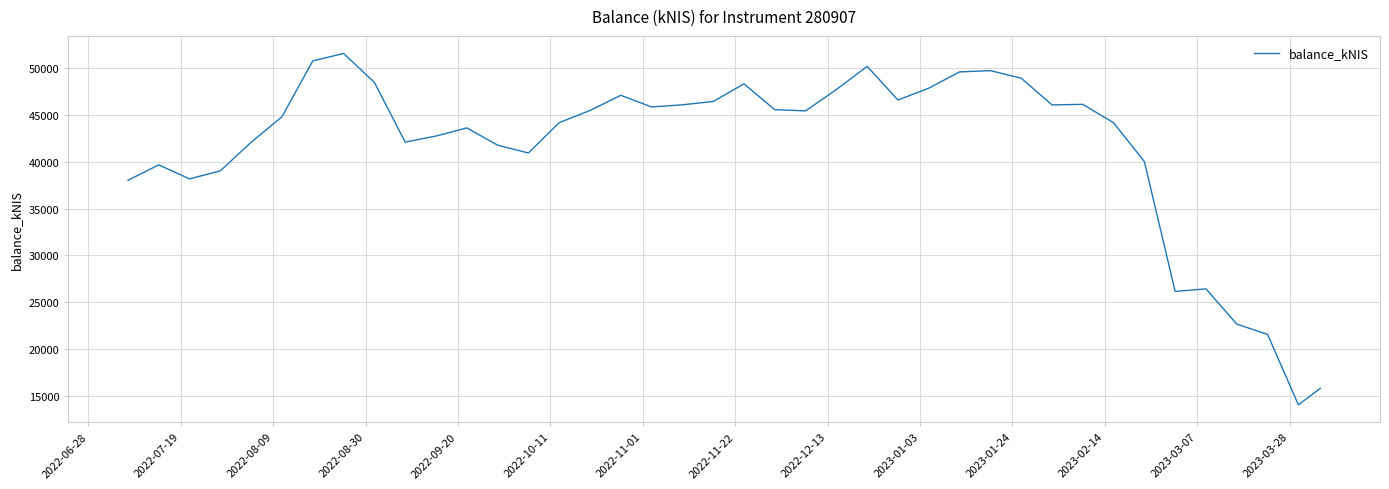

What is the difference between the maximum and minimum values?

37553.9